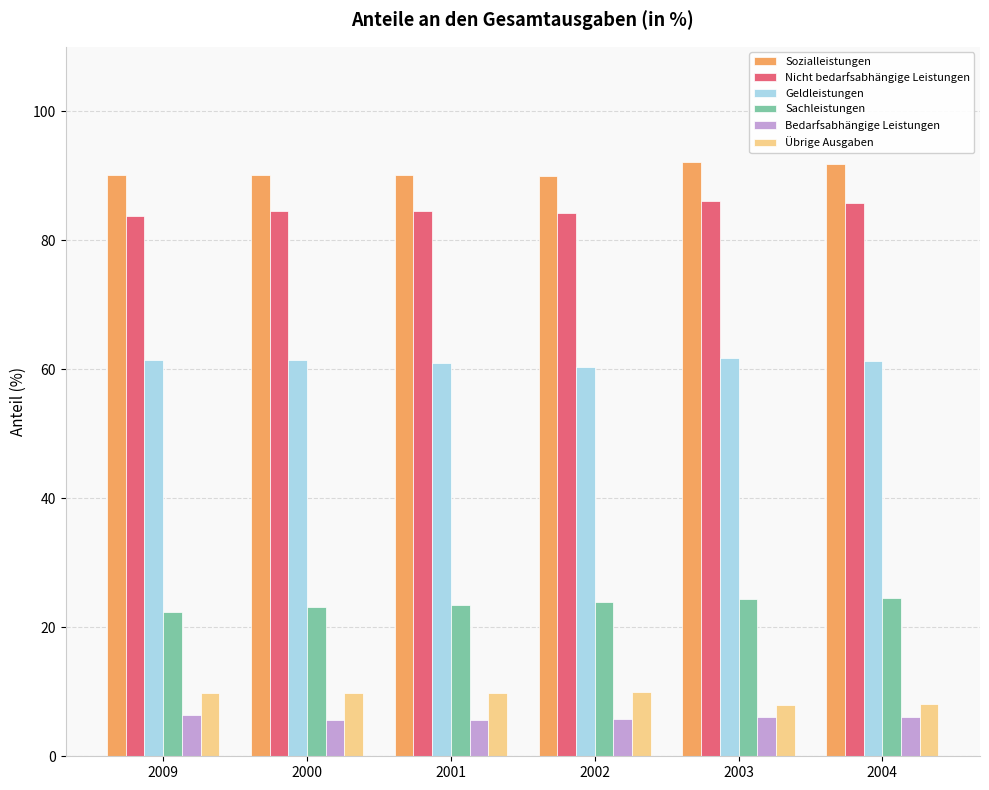

Which series has the largest total across all categories?

Sozialleistungen